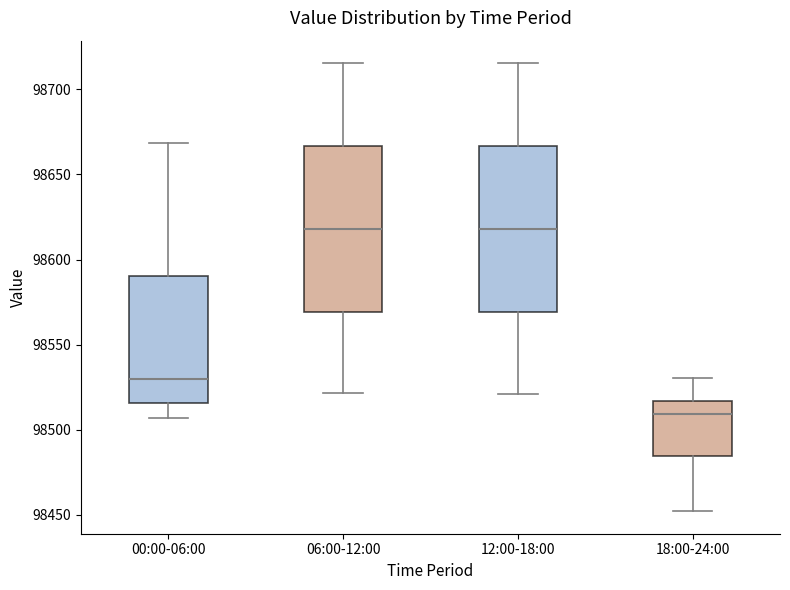

Reading left to right, read every box against the y-axis: the position of its median line, the range the box covers, and the ends of its whiskers. The values are not printed on the chart, so give them approximately, as read against the axis.

00:00-06:00: median 98530, box 98515 to 98590, whiskers 98505 to 98670
06:00-12:00: median 98620, box 98570 to 98665, whiskers 98520 to 98715
12:00-18:00: median 98620, box 98570 to 98665, whiskers 98520 to 98715
18:00-24:00: median 98510, box 98485 to 98515, whiskers 98450 to 98530